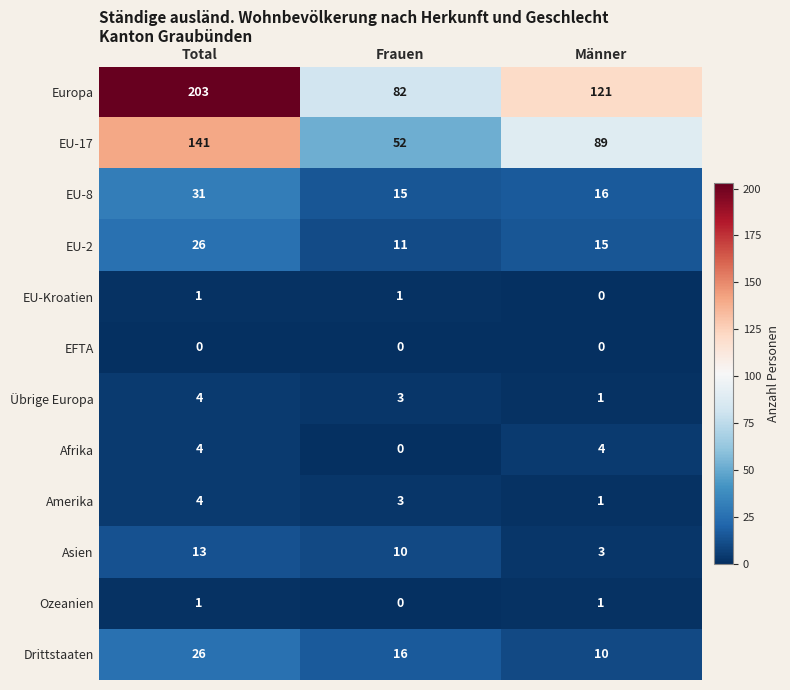

Which series has the largest total across all categories?

Europa